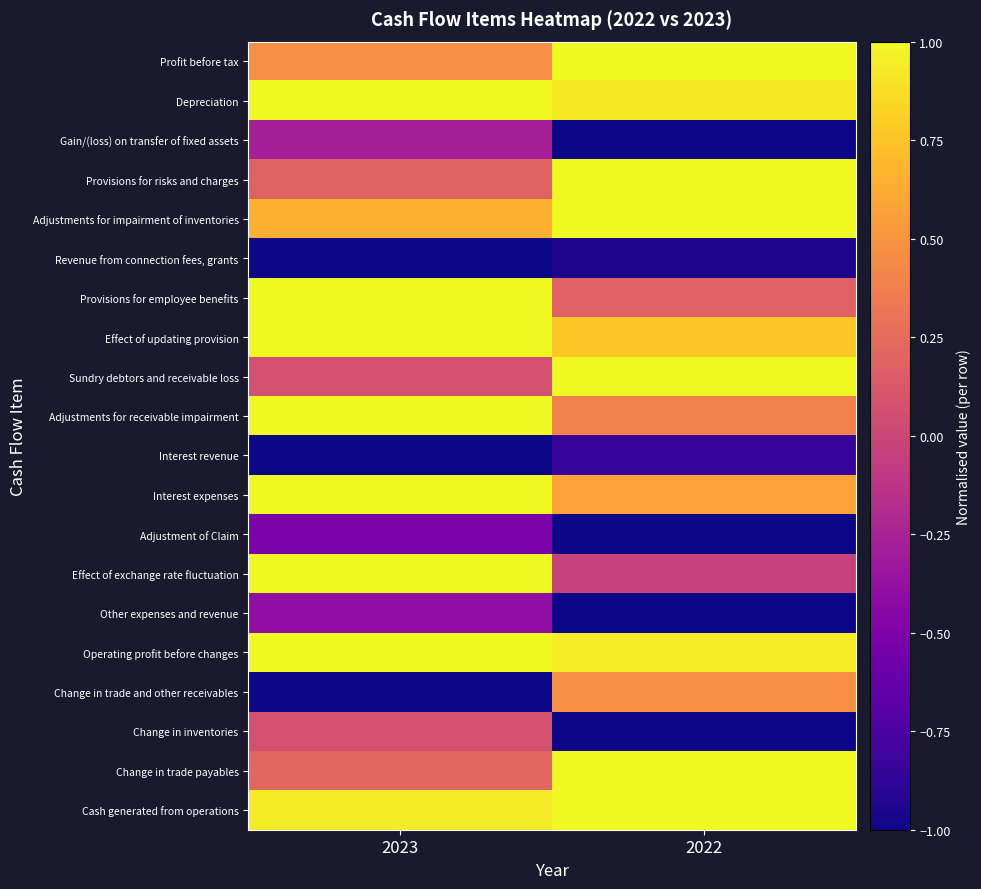

How many data points does each series have?

2